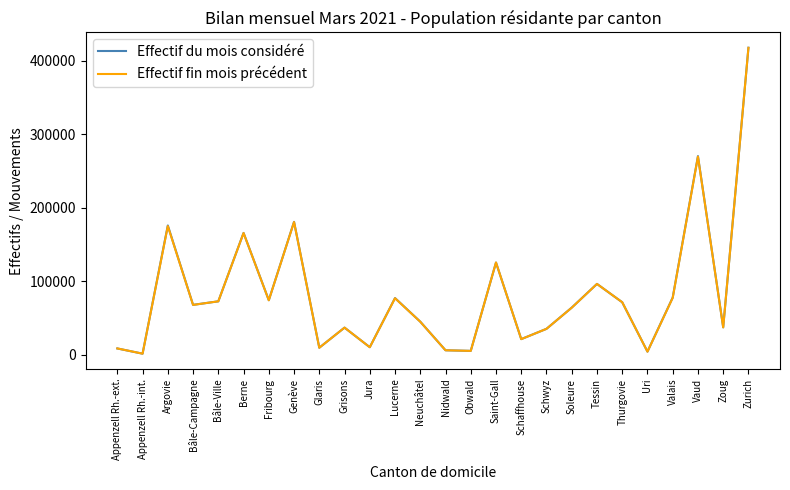

True or false: Effectif du mois considéré has more than 2 interior local peaks.

True